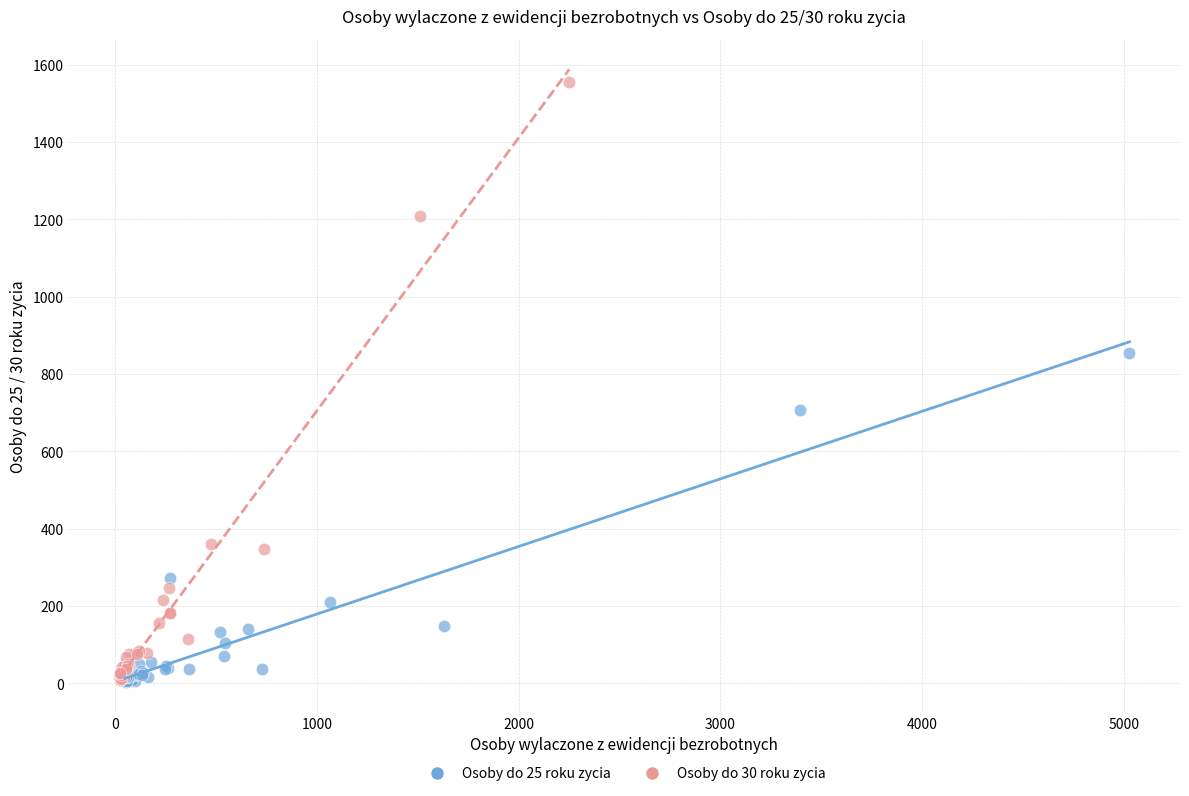

Which series contains the highest Y value?

Osoby do 30 roku zycia